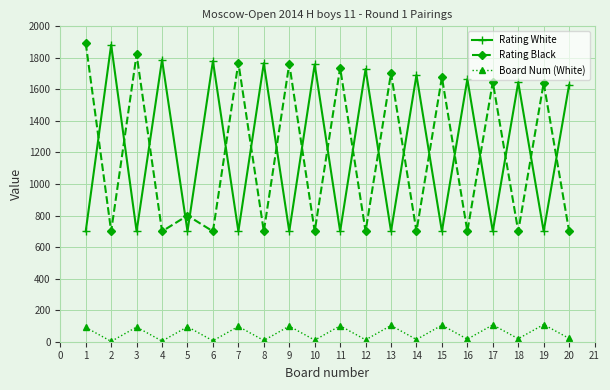

What is the average value of the Board Num (White) series?

56